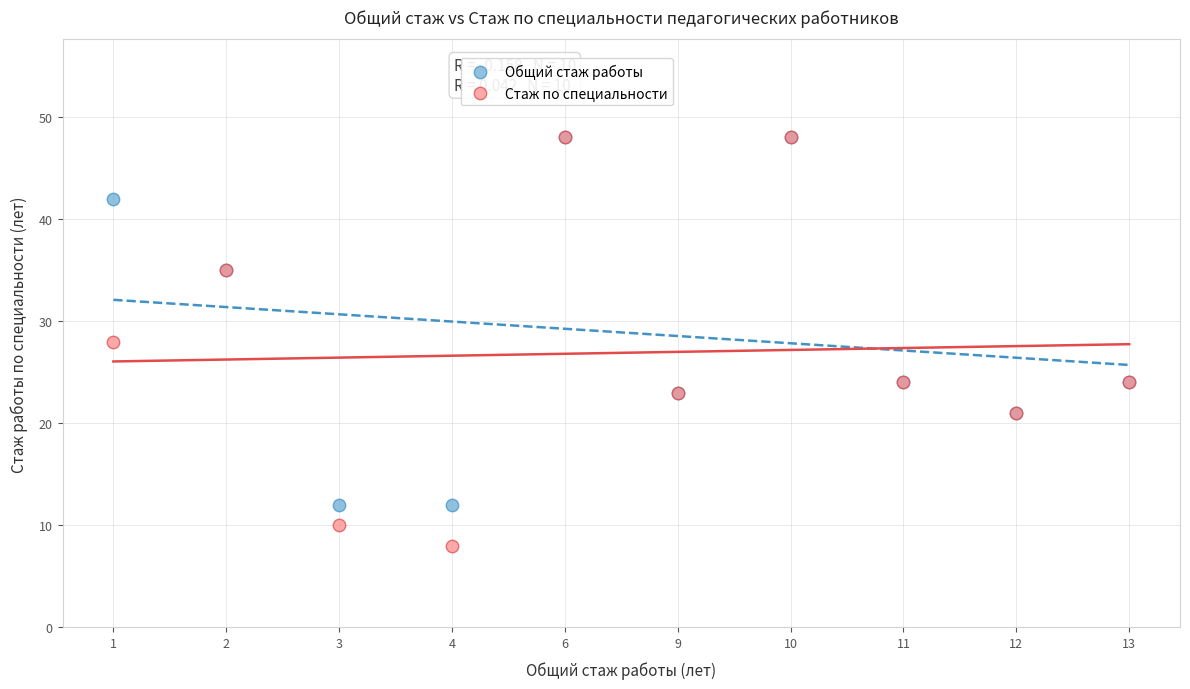

In the Общий стаж работы series, what Y value is closest to 30?

35